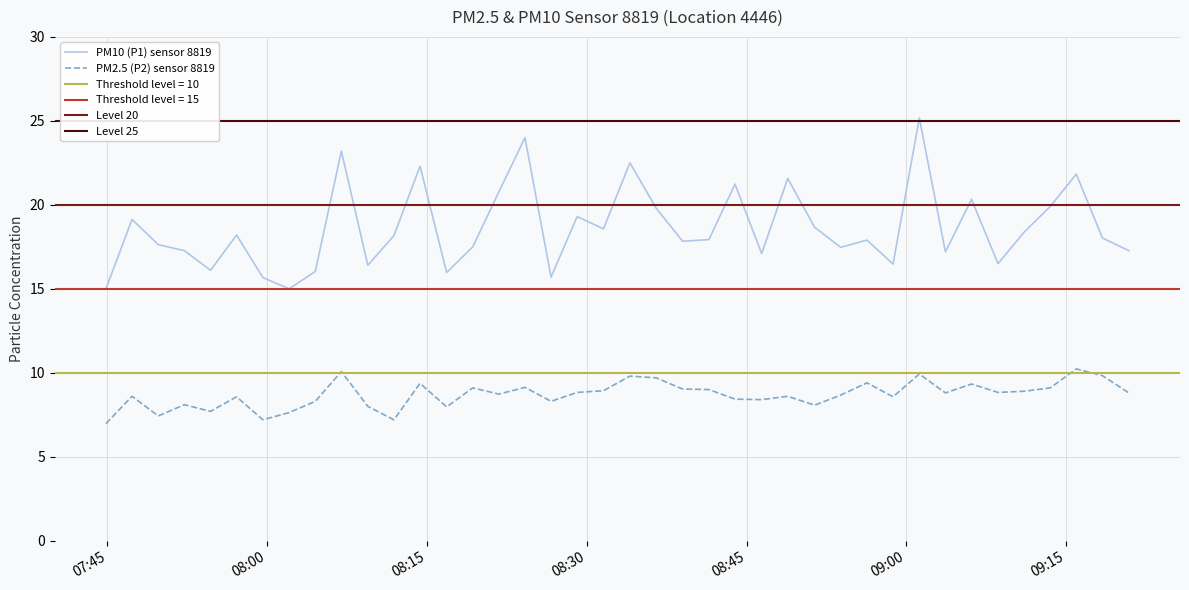

True or false: PM10 (P1) sensor 8819 and PM2.5 (P2) sensor 8819 cross at least once.

False